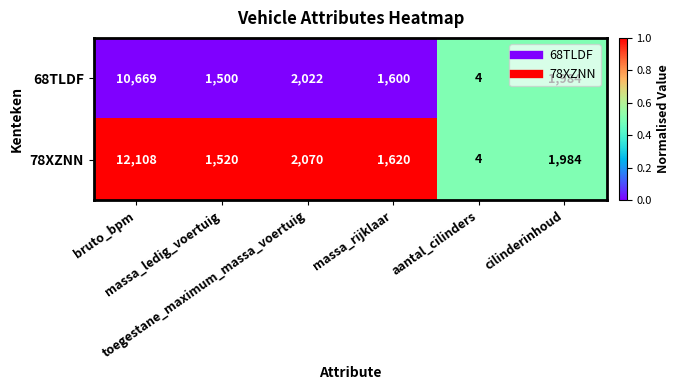

Rank the series by their maximum value, from lowest to highest.

68TLDF, 78XZNN